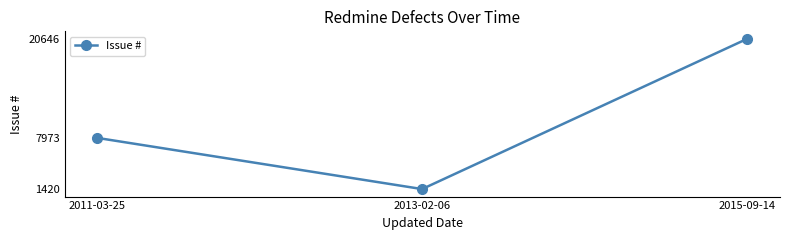

Rank the categories by value from lowest to highest.

2013-02-06, 2011-03-25, 2015-09-14